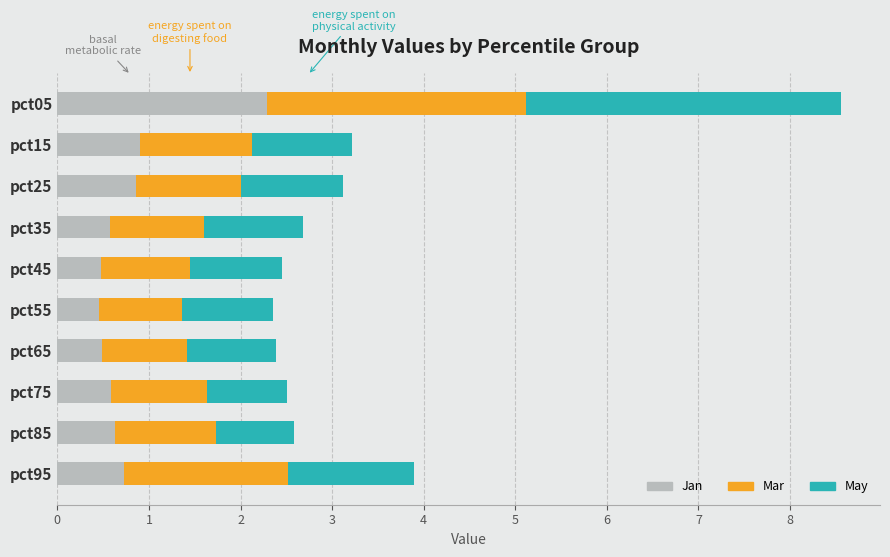

What is the highest value of the Jan series?

2.3